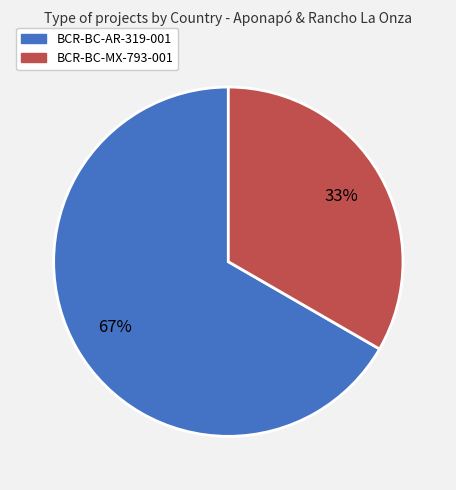

Which category accounts for the majority?

BCR-BC-AR-319-001